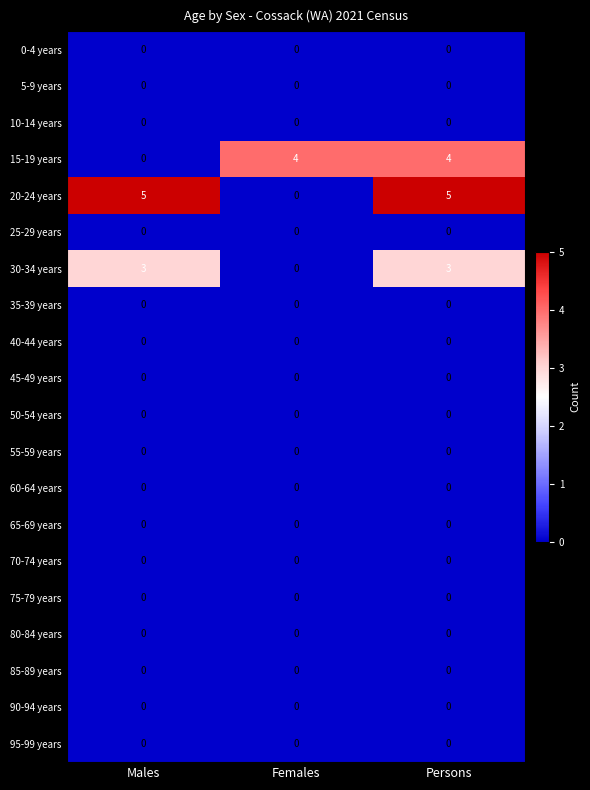

Which series has the largest range (max minus min)?

20-24 years